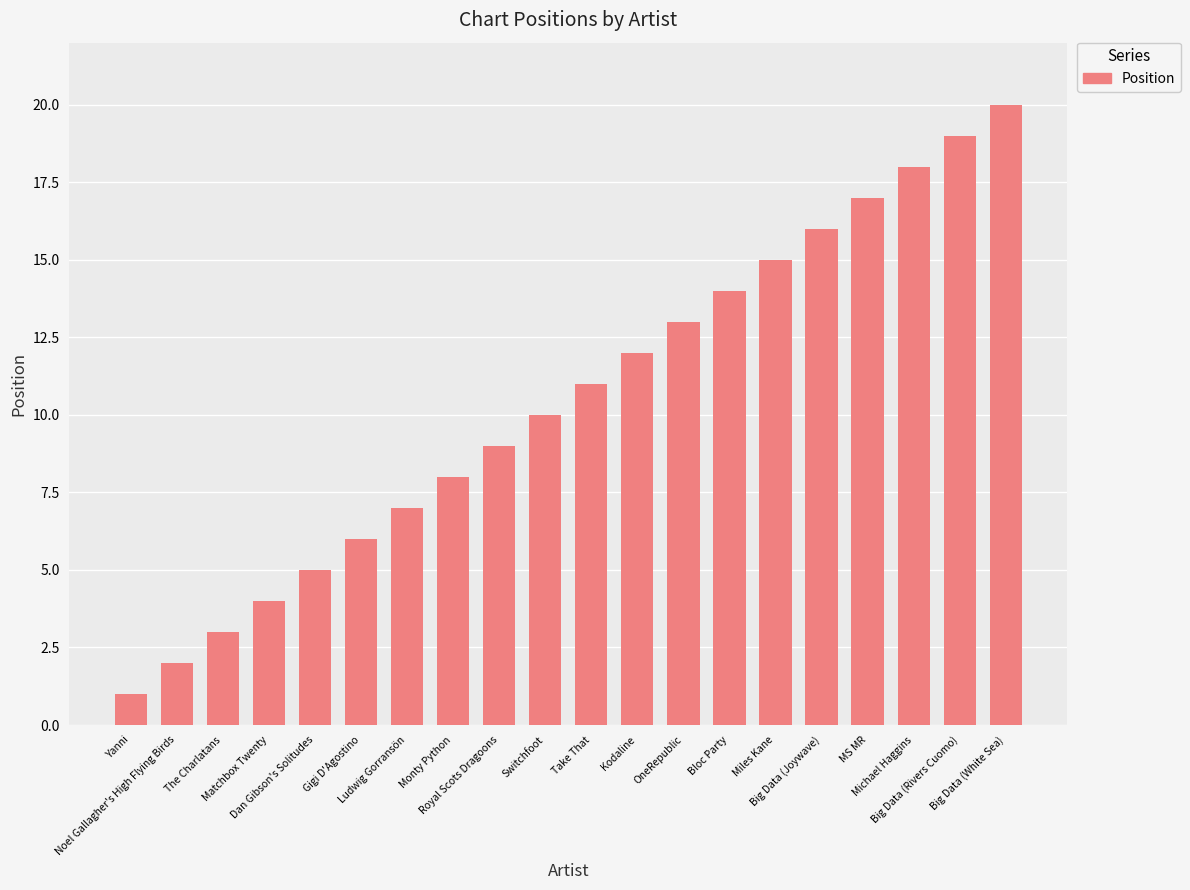

What is the sum of the values at MS MR and Royal Scots Dragoons?

26